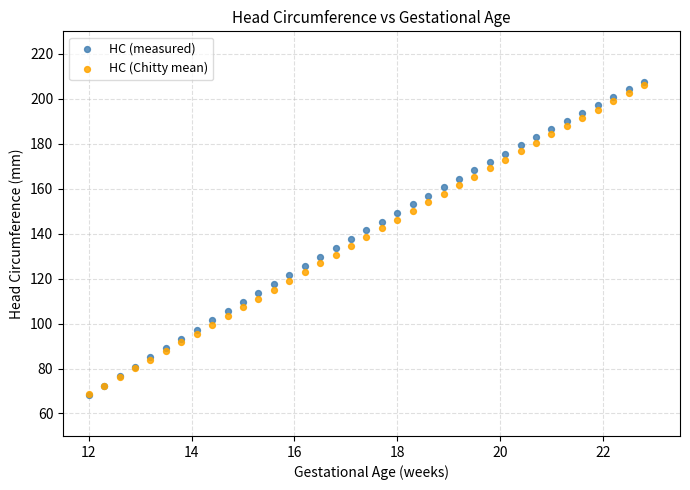

What are all the series names shown in the legend?

HC (measured), HC (Chitty mean)